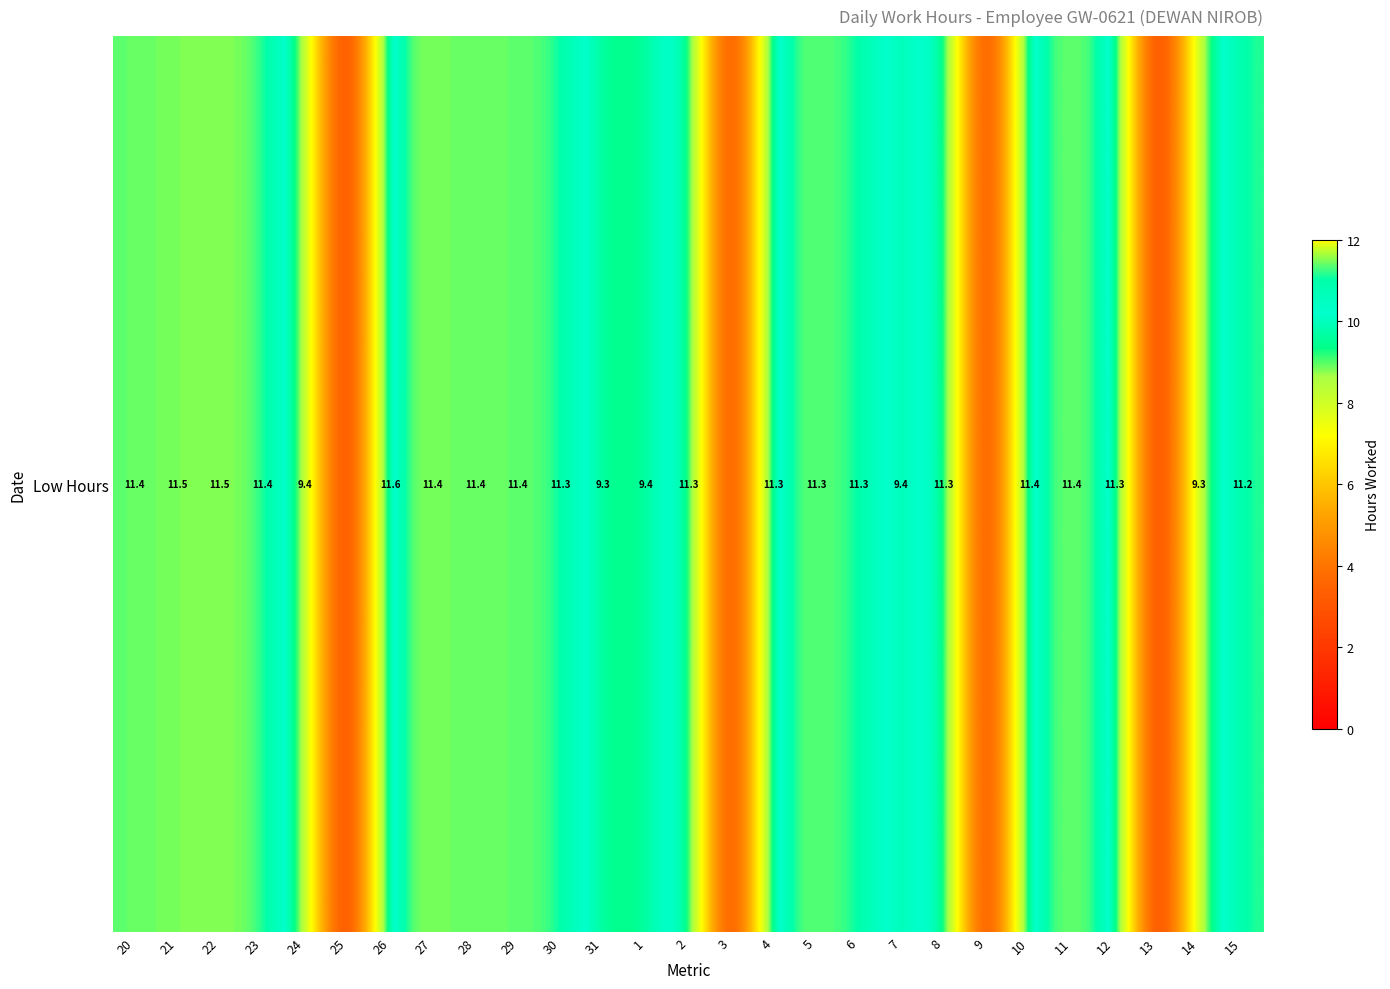

Rank the categories by value from lowest to highest.

25, 3, 9, 13, 14, 31, 1, 7, 24, 15, 6, 30, 2, 4, 8, 5, 12, 10, 29, 11, 20, 27, 23, 28, 21, 22, 26